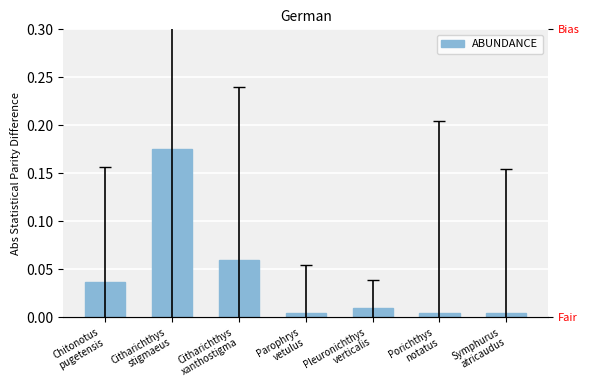

Which category has the highest value across all series?

Citharichthys
stigmaeus